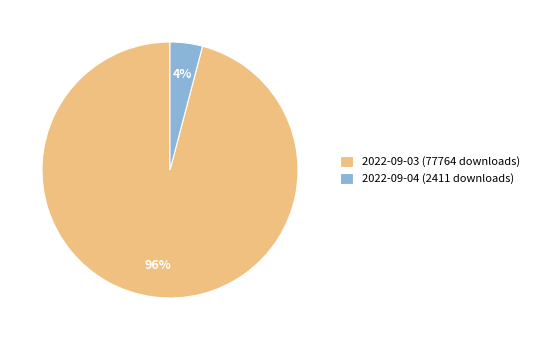

To the nearest percent, what portion does 2022-09-04 (2411 downloads) represent?

4%